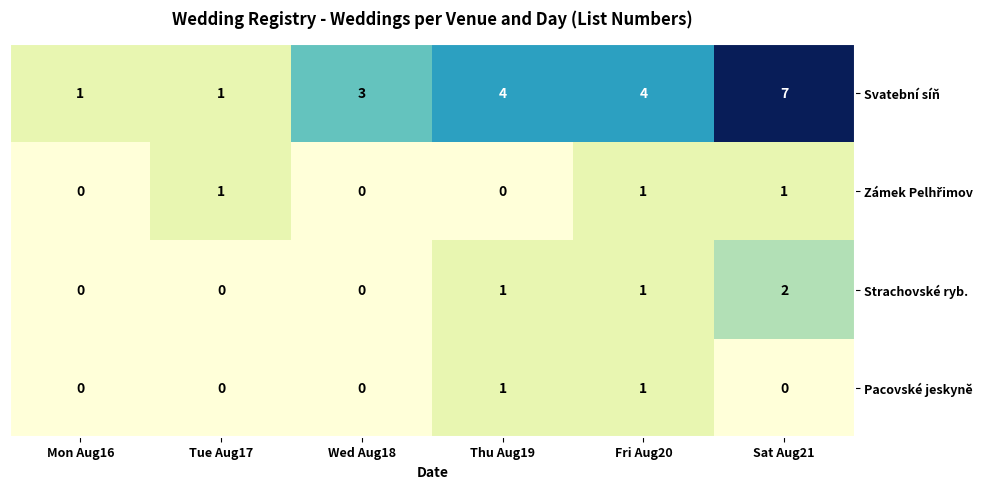

How many Svatební síň values are between 1 and 4?

5